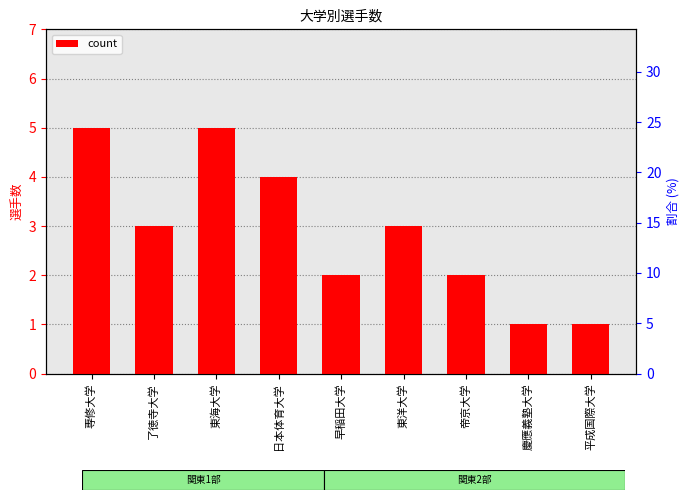

What is the ratio of the value at 帝京大学 to the value at 専修大学?

0.4